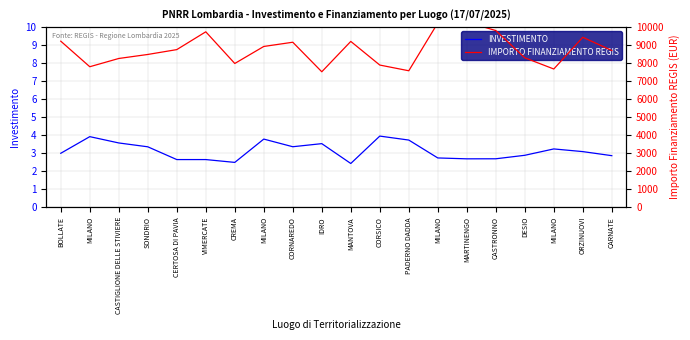

What is the label of the 1st point from the left?

BOLLATE